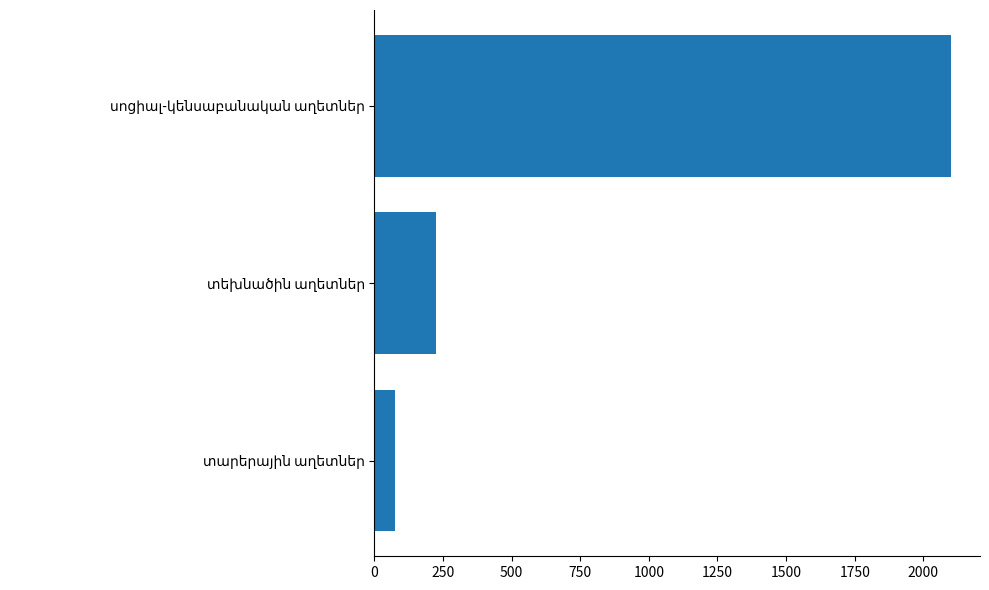

How many data points are less than 222?

1